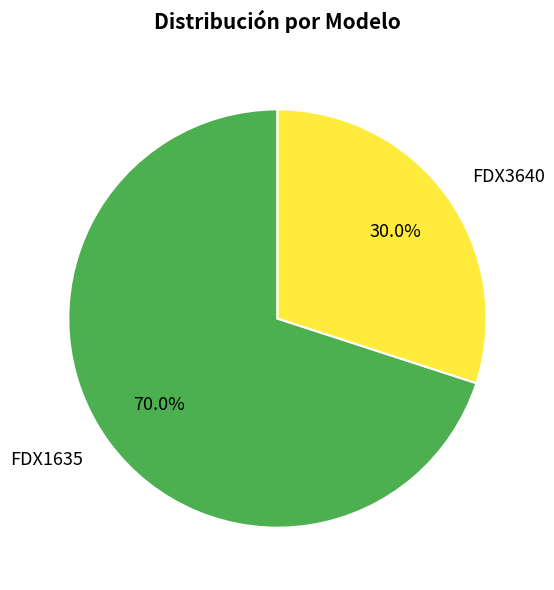

How many slices are in this pie chart?

2